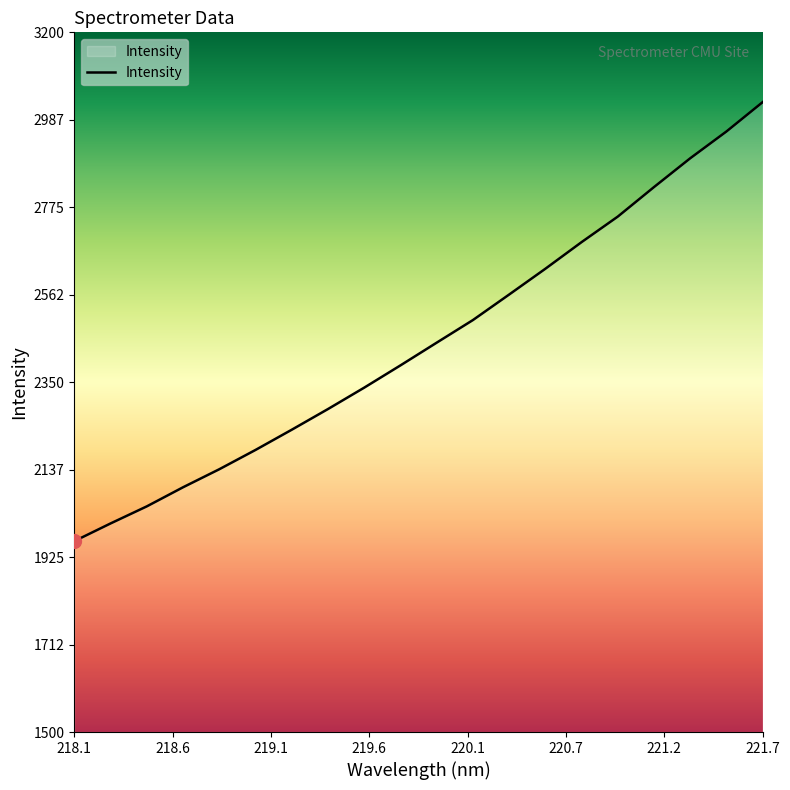

What is the minimum value shown in the chart?

1963.7